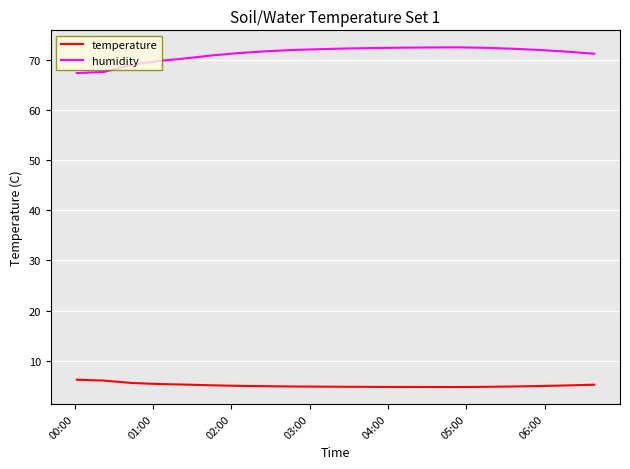

At how many categories does at least one series exceed 42?

20